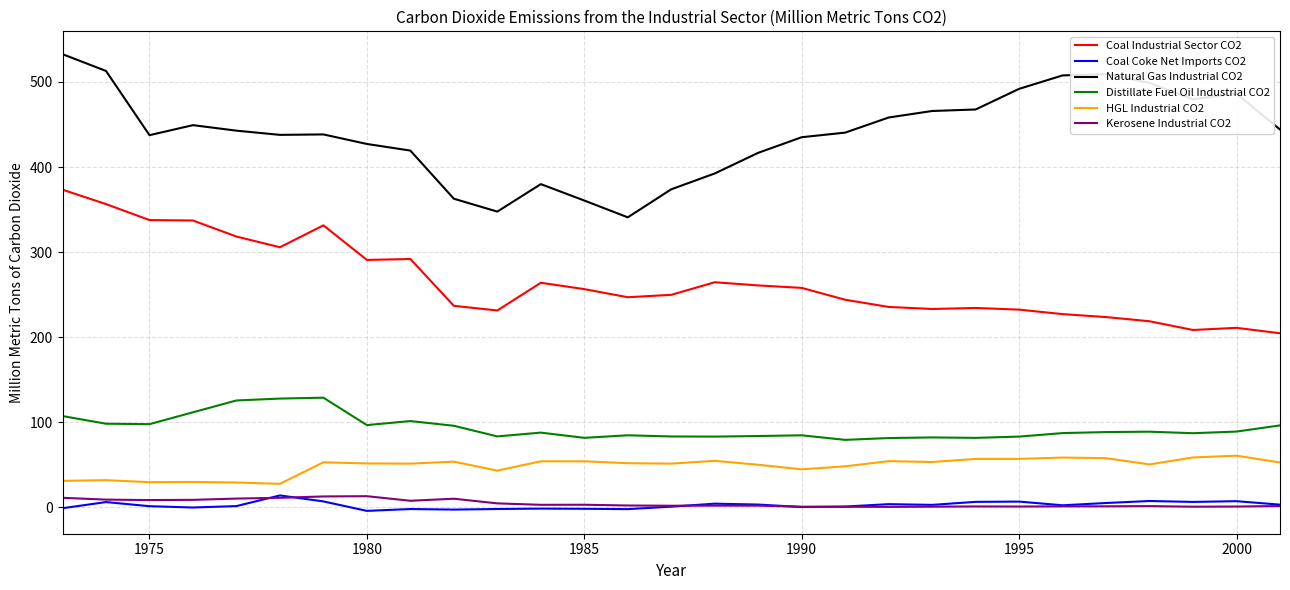

Does the chart have visible grid lines?

Yes